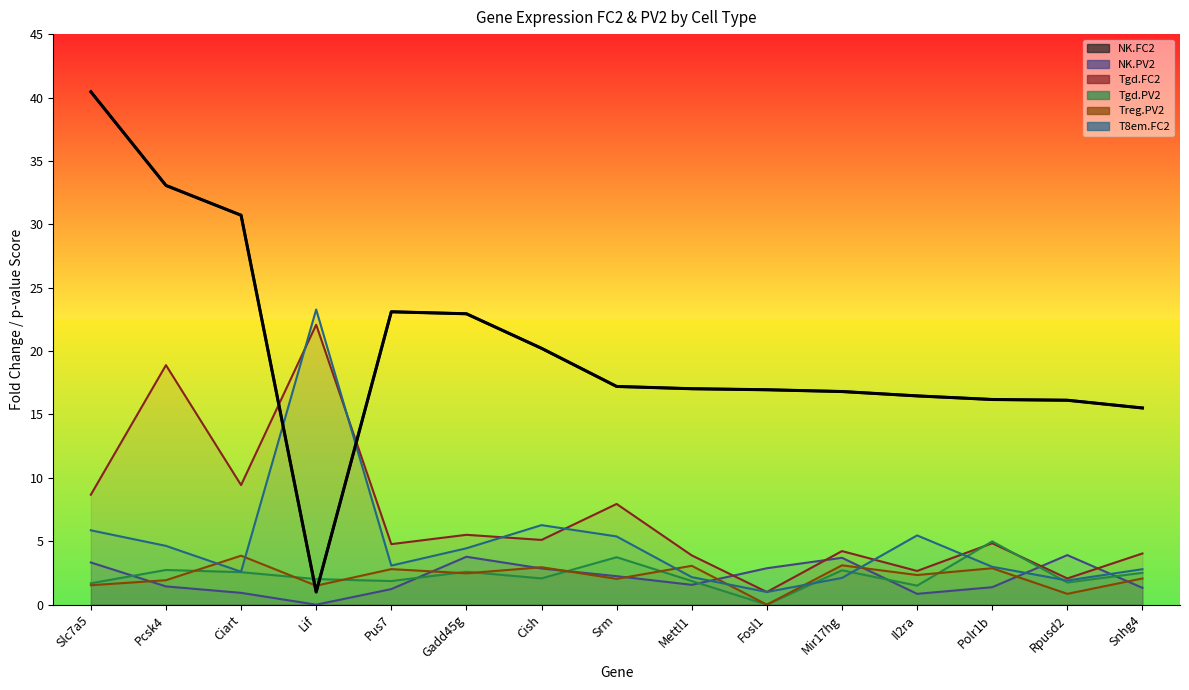

What is the total value across all series at Polr1b?

33.3